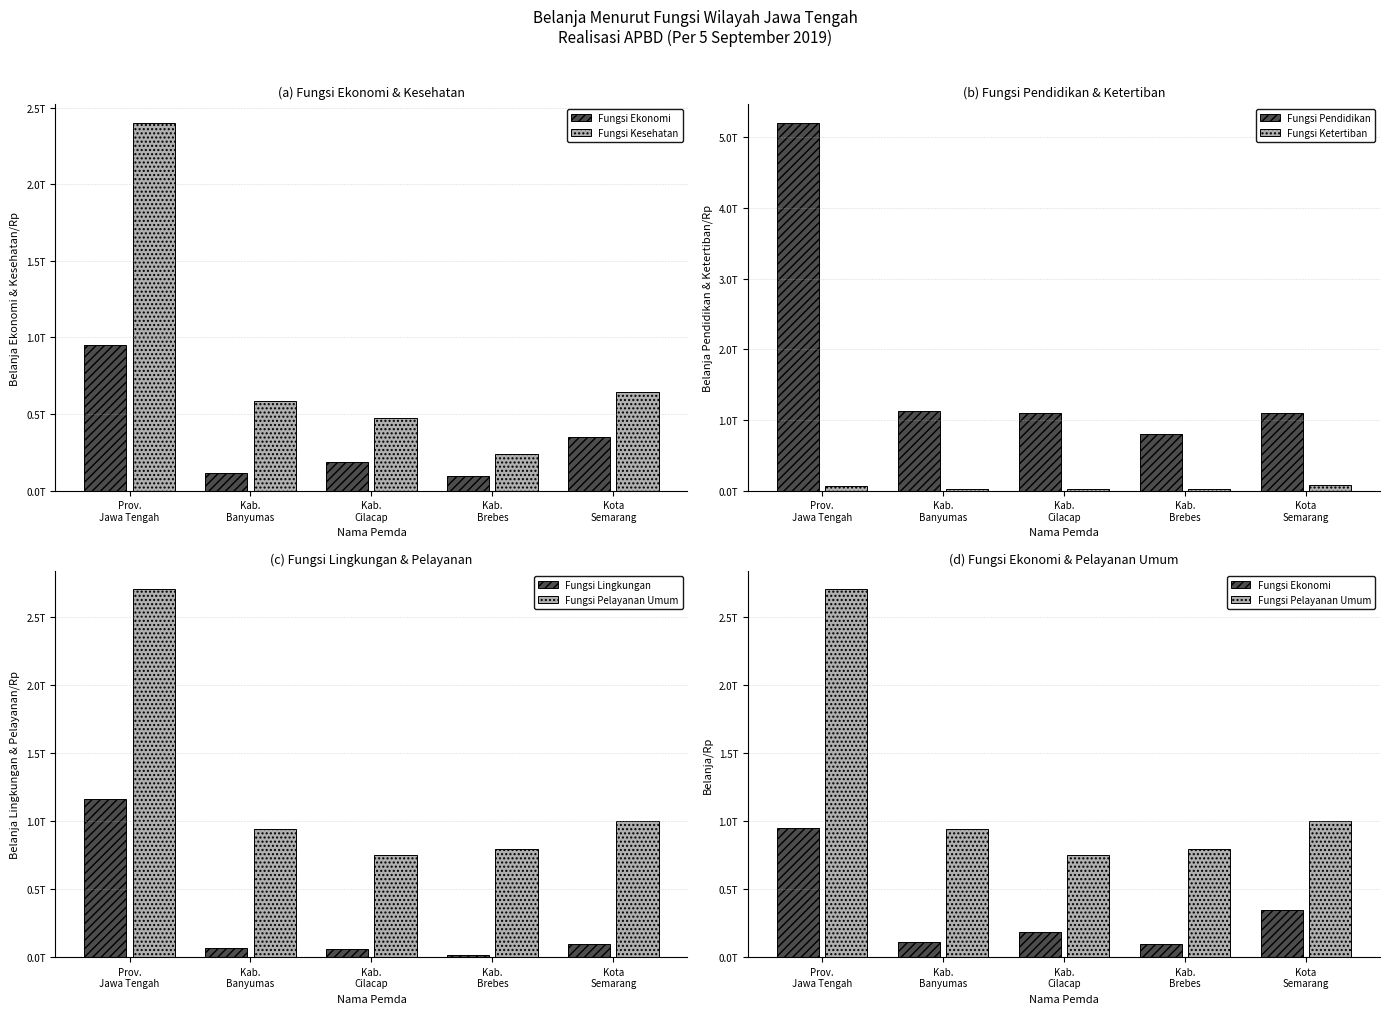

Reading left to right, extract all data points from this chart.

Fungsi Ekonomi: 952658147420	113910158123	185186315248	93934646000	346490722905
Fungsi Kesehatan: 2401341552522	585388007763	476322854951	237461489759	646681693038
Fungsi Pendidikan: 5203799968923	1123975611189	1094741502406	794168559621	1096894702931
Fungsi Ketertiban: 68783720930	25788367803	22593268964	15704347254	81061132320
Fungsi Lingkungan: 1161391374264	66502169629	60697662135	18152821161	97550279058
Fungsi Pelayanan Umum: 2703011116109	938509369249	748980141109	791232696999	997610224827